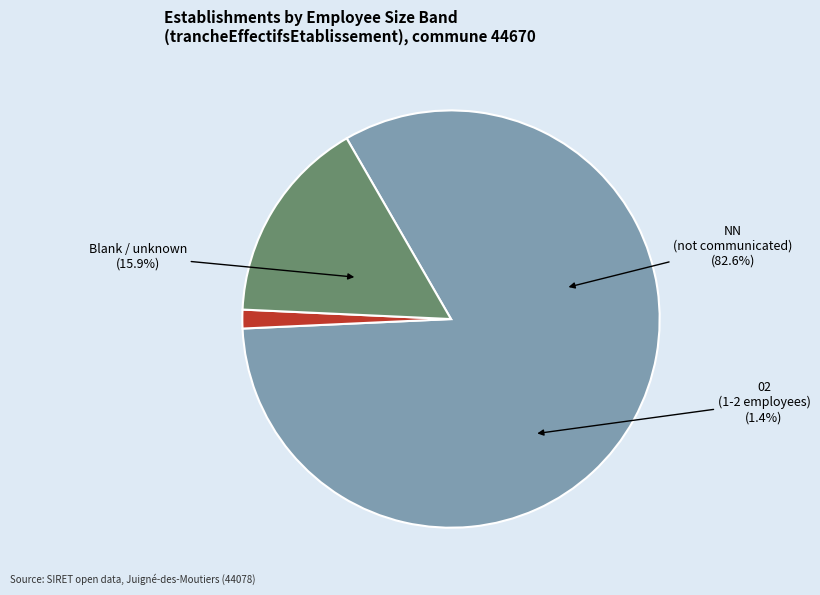

To the nearest percent, what is the average slice percentage?

33%